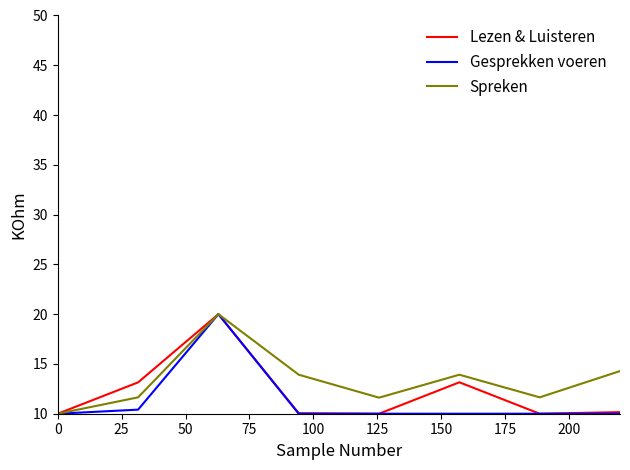

True or false: Gesprekken voeren has more than 0 points higher than both neighbors.

True